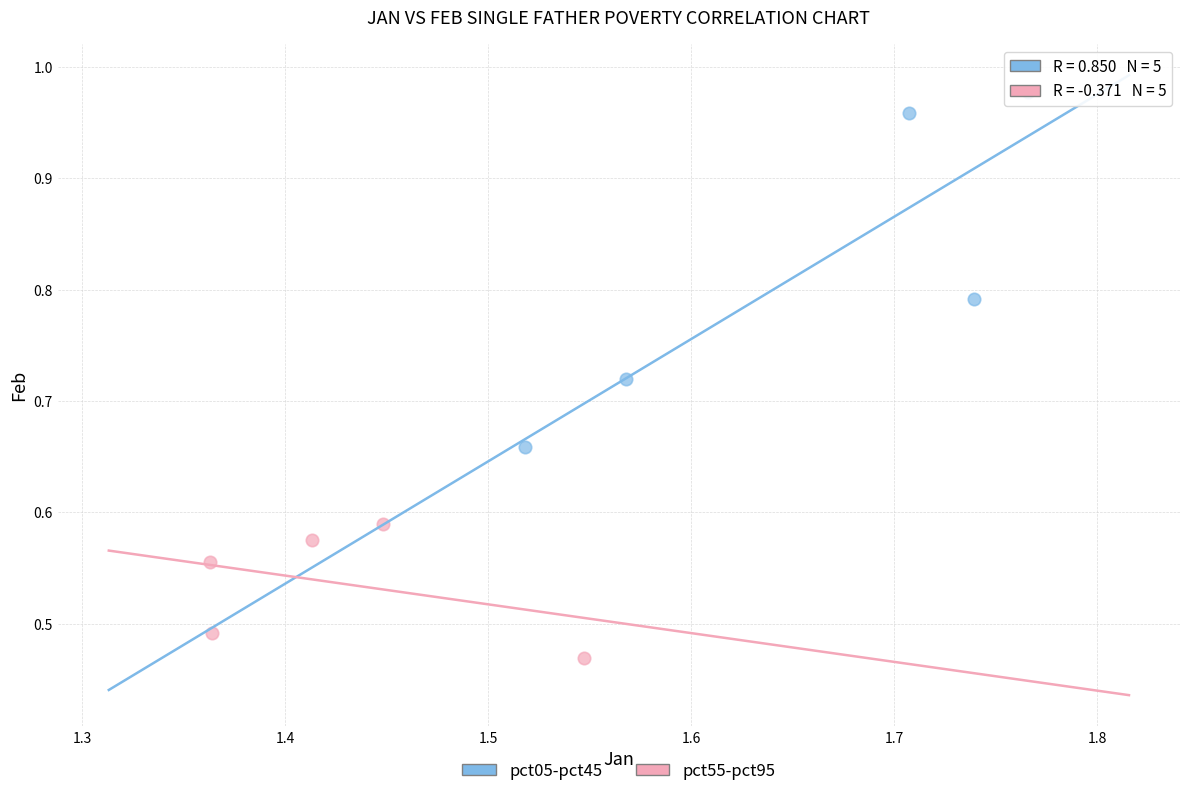

Which series contains the lowest Y value?

pct55-pct95